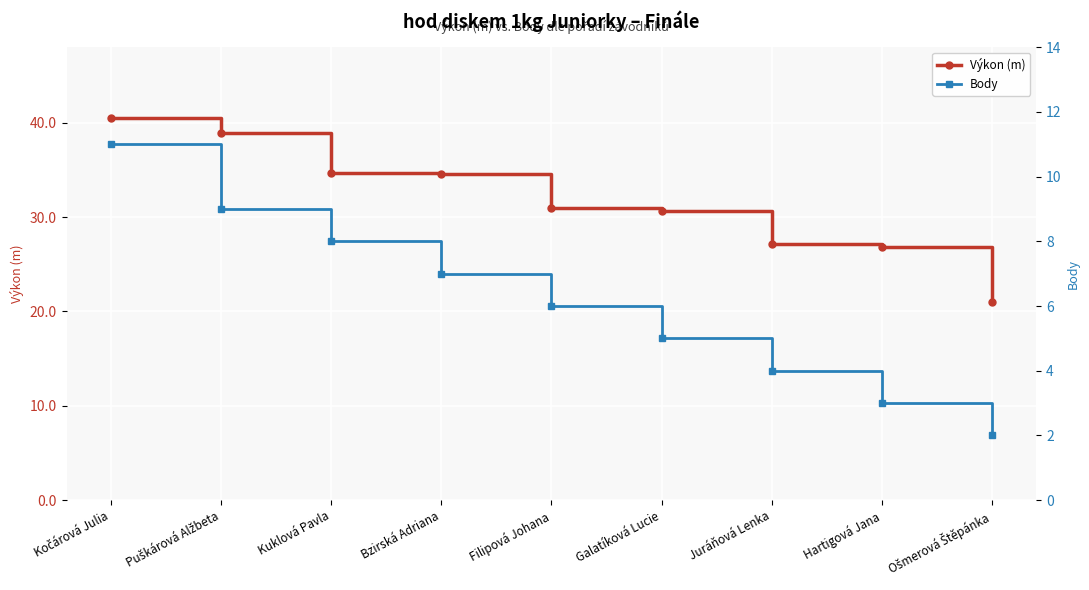

Is the value of Výkon (m) at Hartigová Jana greater than the value of Body at Puškárová Alžbeta?

Yes